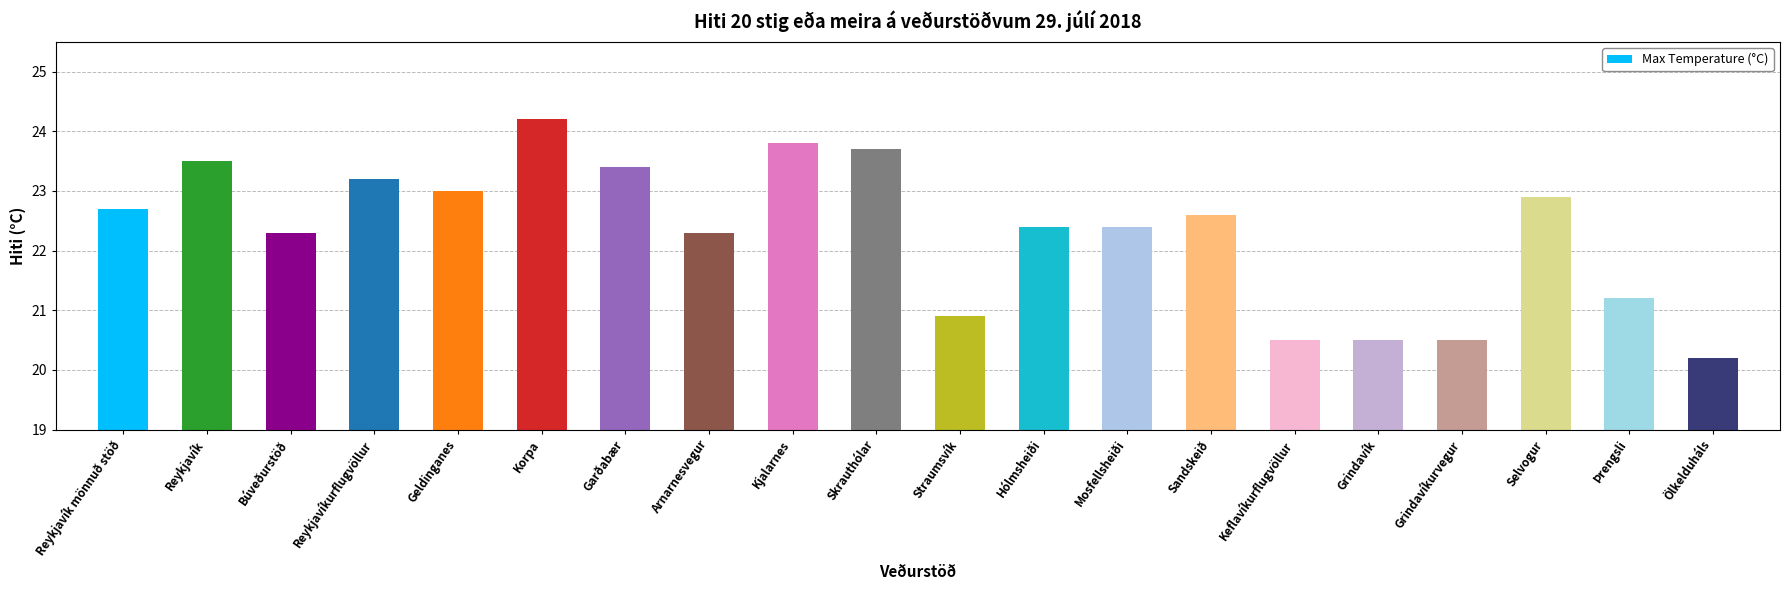

What is the sum of all values?

446.2